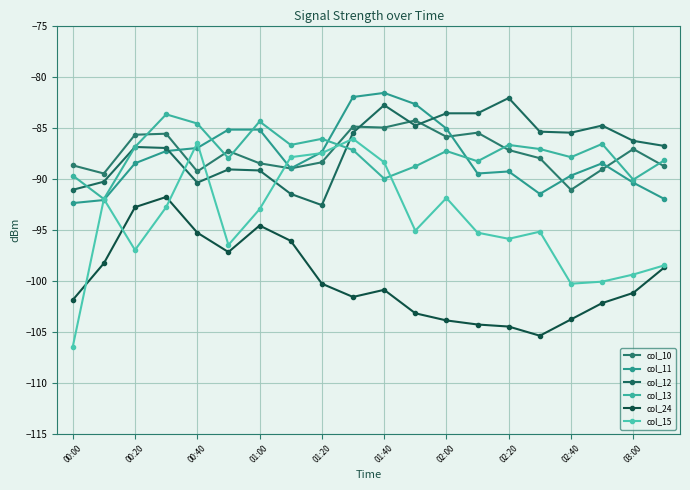

How many lines are shown in the chart?

6